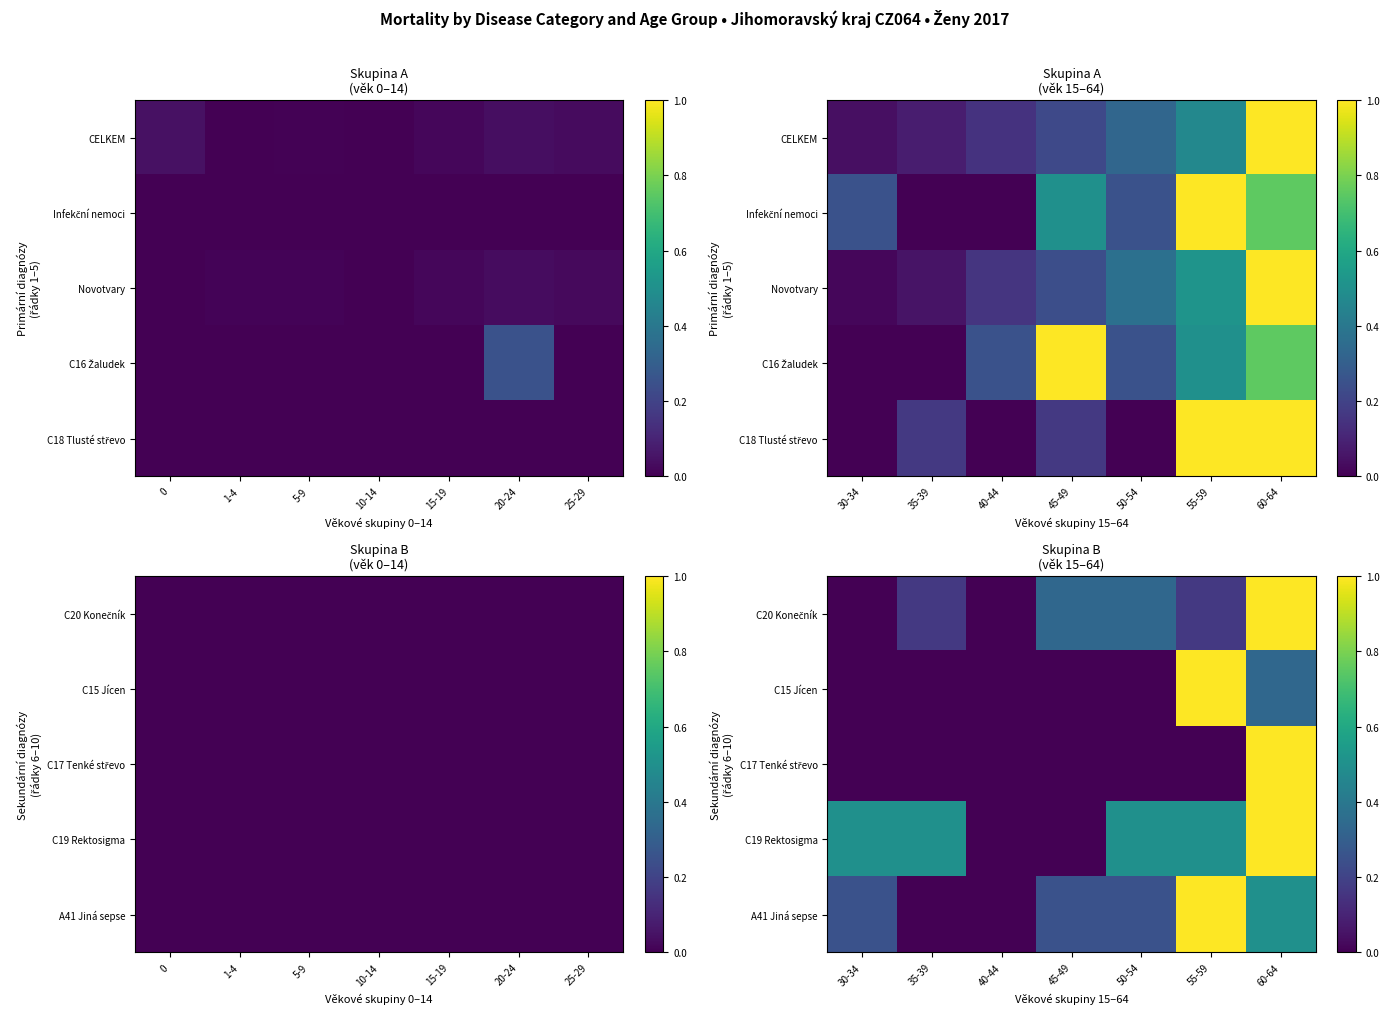

Which has a higher value, 25-29 or 10-14?

25-29